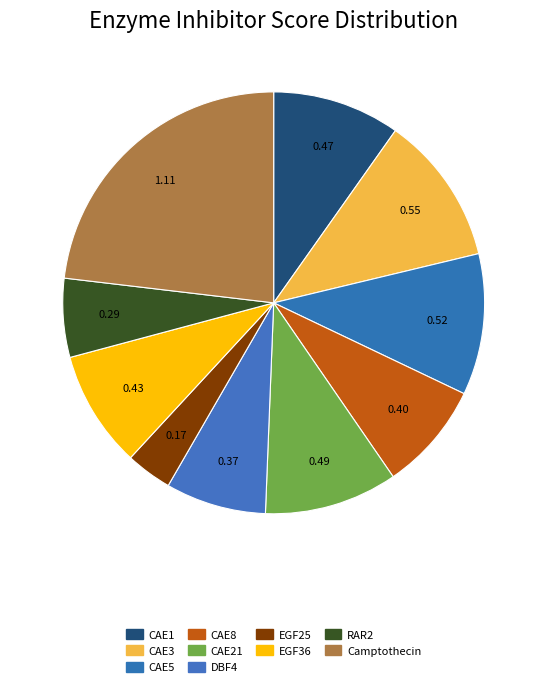

How many slices are in this pie chart?

10